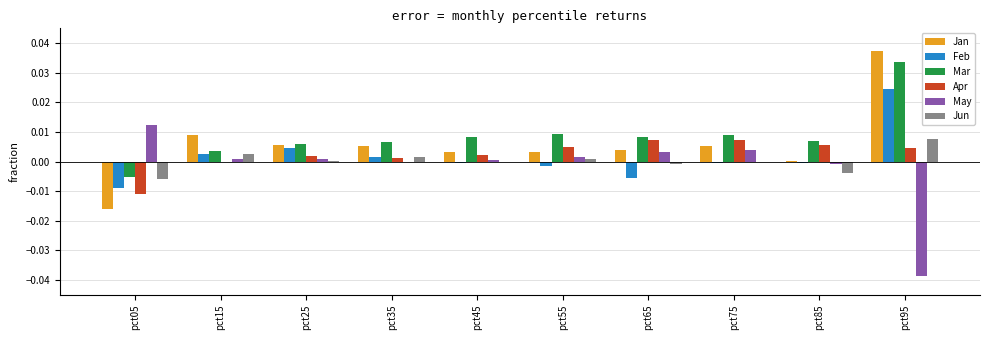

The Feb series shows -0.0 at pct85. True or false?

True